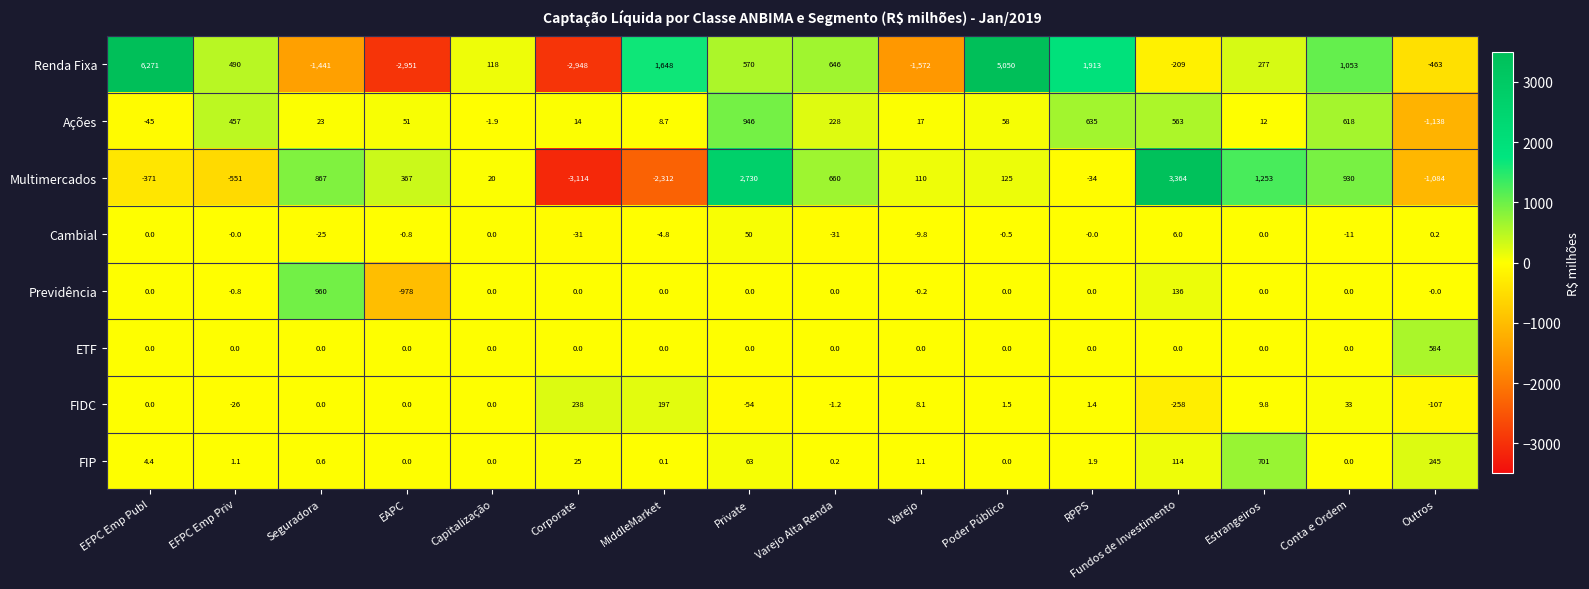

Which label corresponds to the smallest value in the chart?

Corporate